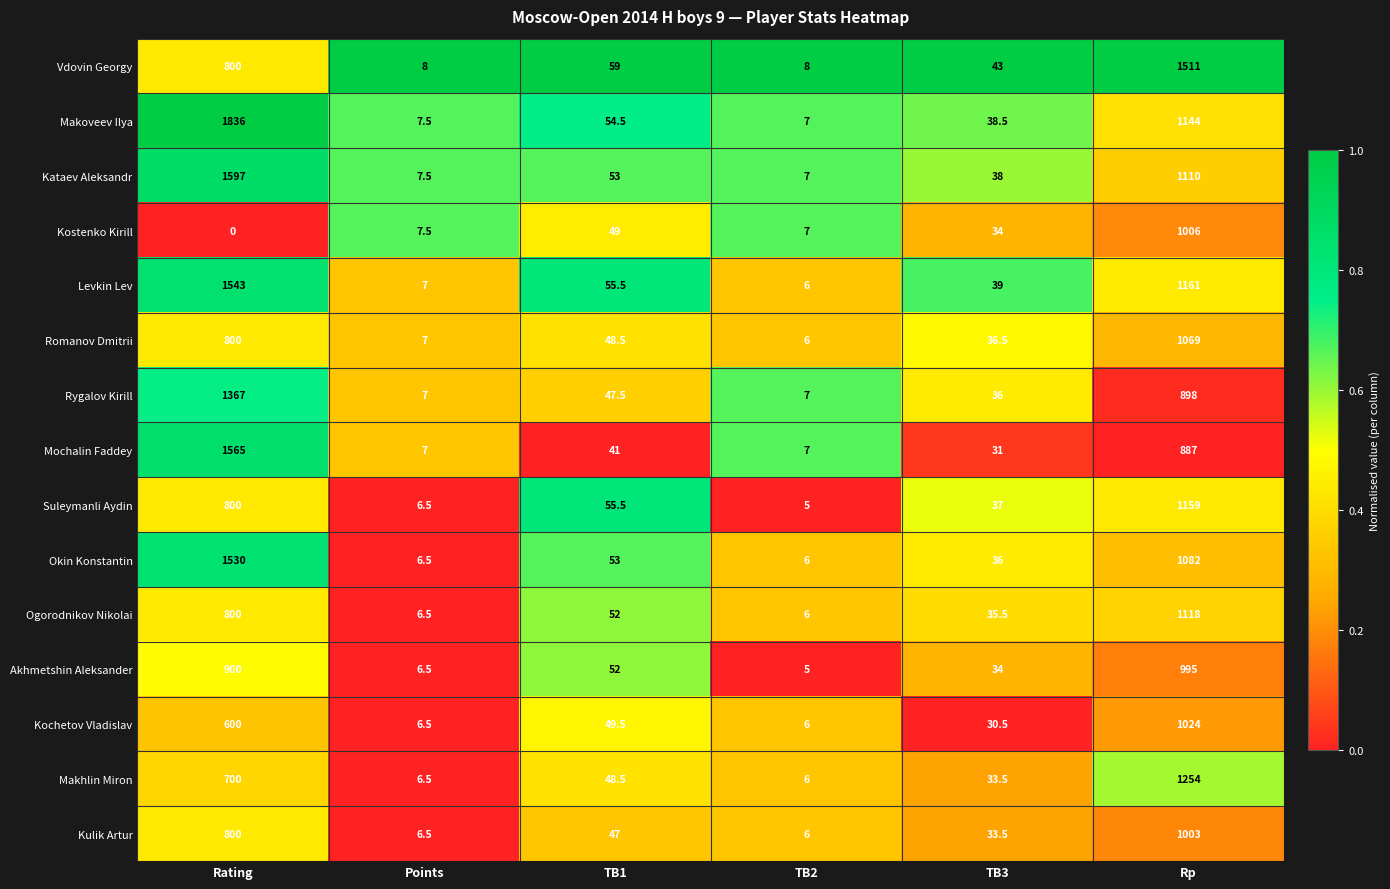

What is the sum of the Levkin Lev values at TB3 and Rating?

1582.0